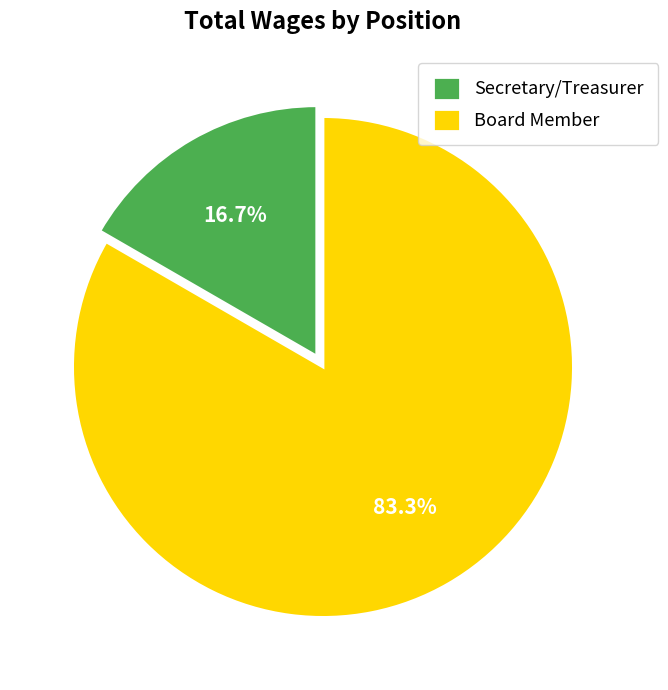

Between Secretary/Treasurer and Board Member, which is larger?

Board Member